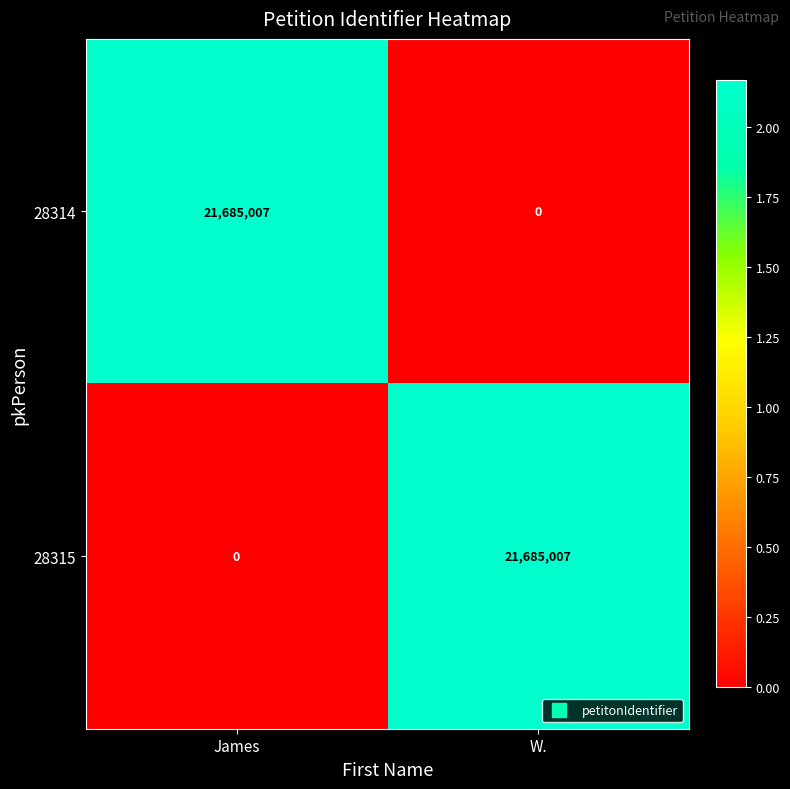

How many distinct data groups are displayed?

2